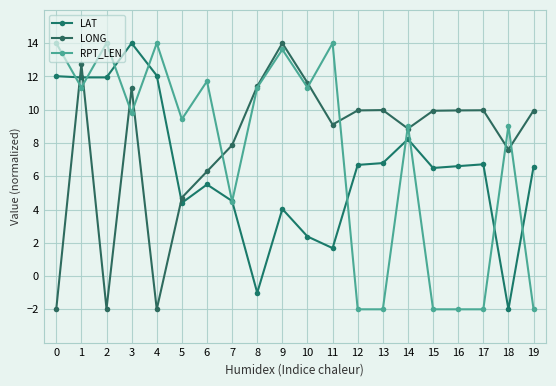

True or false: RPT_LEN has a value of 6.6 at 6.

False